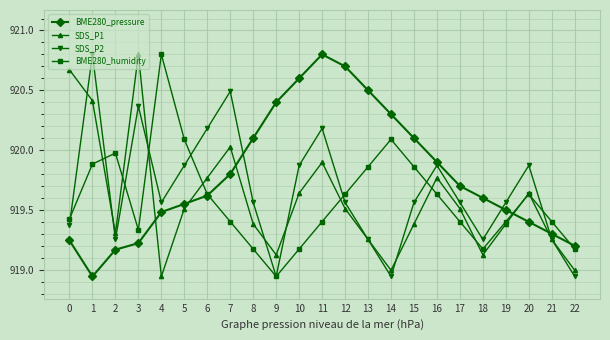

What is the spread (max minus min) of values at 15?

0.7